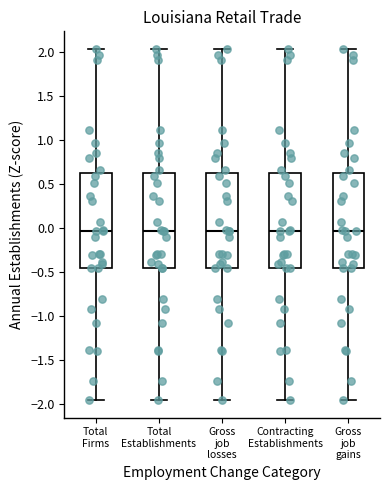

Reading left to right, transcribe this box plot: for each box, give where its median line is, the range the box spans, and where its two whiskers end, as read against the y-axis. The values are not printed on the chart, so give them approximately, as read against the axis.

Total Firms: median -0.05, box -0.45 to 0.65, whiskers -1.95 to 2.05
Total Establishments: median -0.05, box -0.45 to 0.65, whiskers -1.95 to 2.05
Gross job losses: median -0.05, box -0.45 to 0.65, whiskers -1.95 to 2.05
Contracting Establishments: median -0.05, box -0.45 to 0.65, whiskers -1.95 to 2.05
Gross job gains: median -0.05, box -0.45 to 0.65, whiskers -1.95 to 2.05